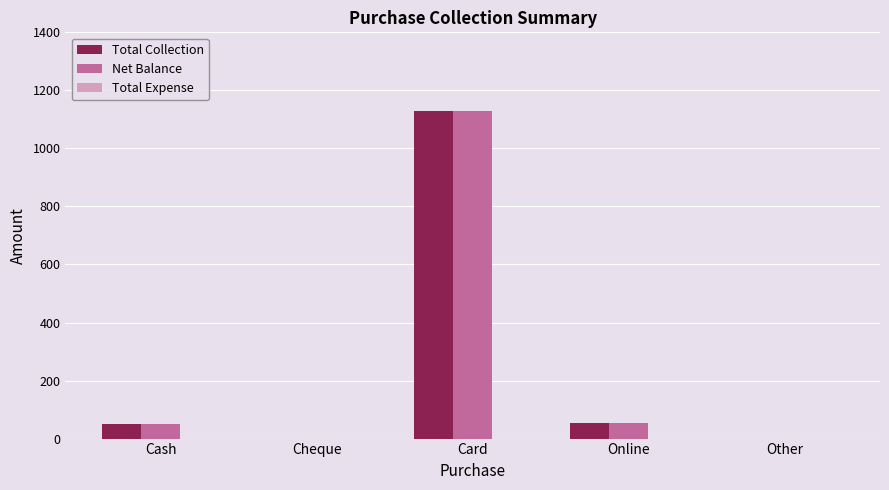

What is the sum of all Net Balance values?

1231.4